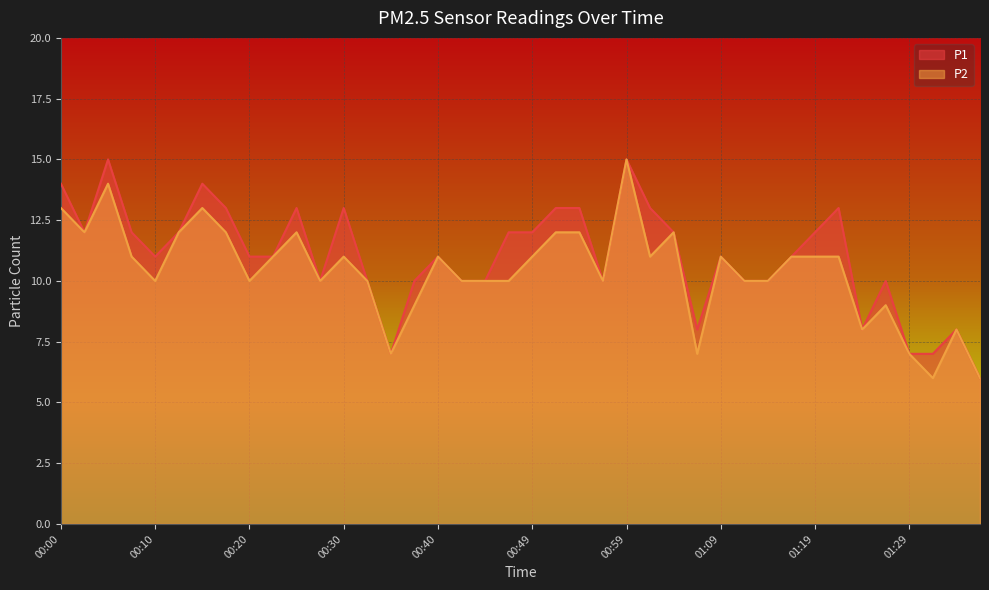

Where is P2 nearest to the value 10?

00:10